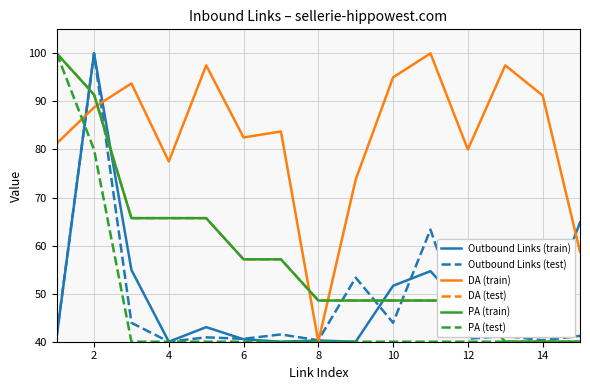

What is the maximum value shown in the chart?

100.0